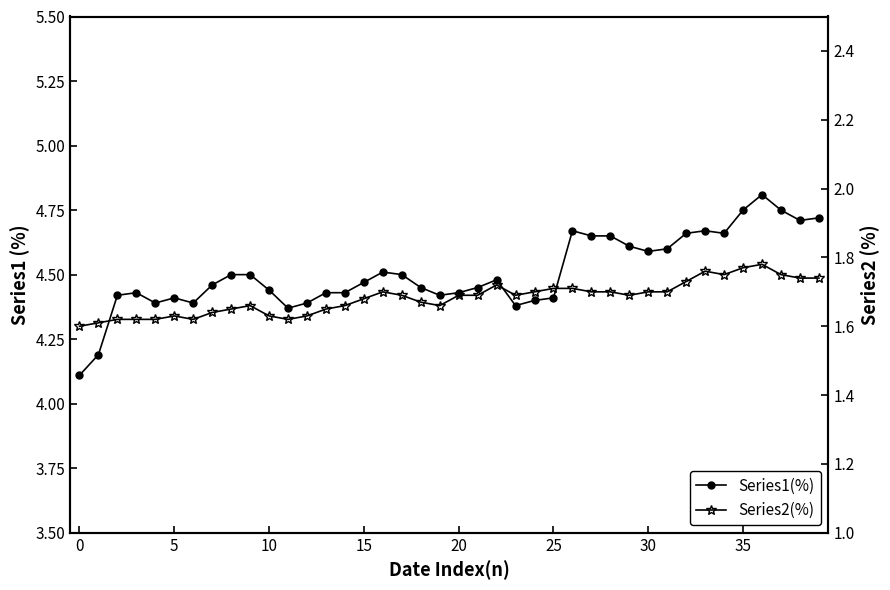

Which series has the largest total across all categories?

Series1(%)